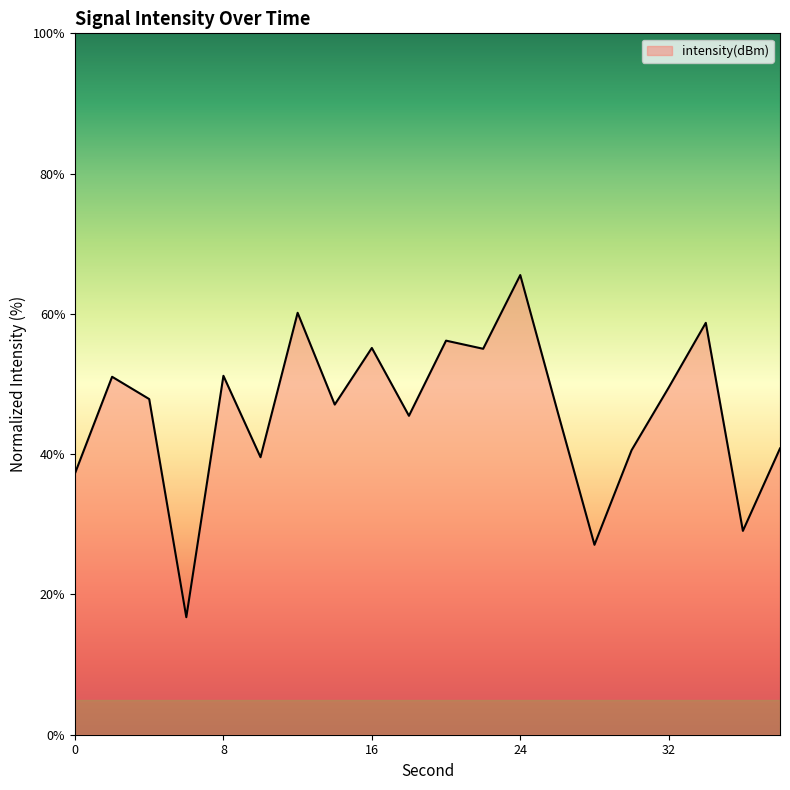

What is the minimum value shown in the chart?

16.8